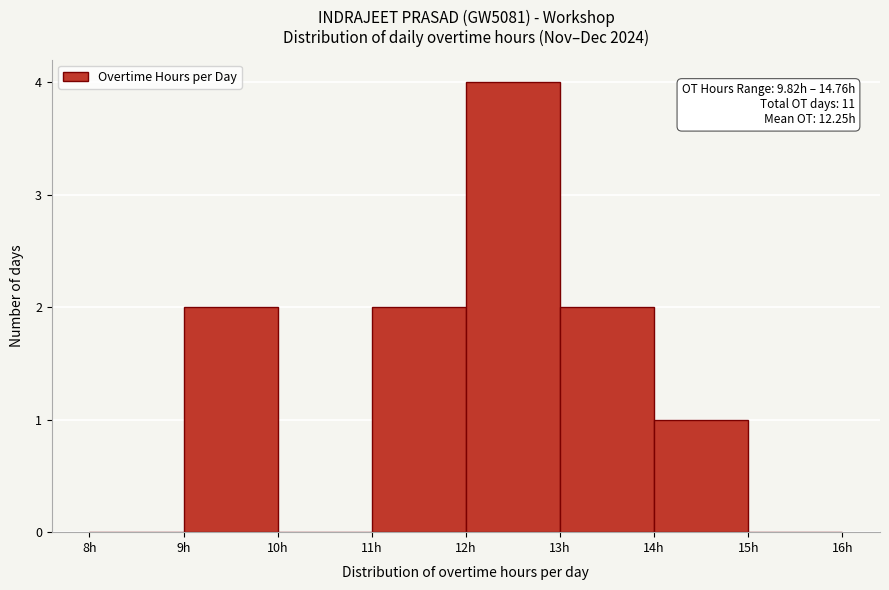

Over which range of the x-axis is the bar tallest?

12 to 13